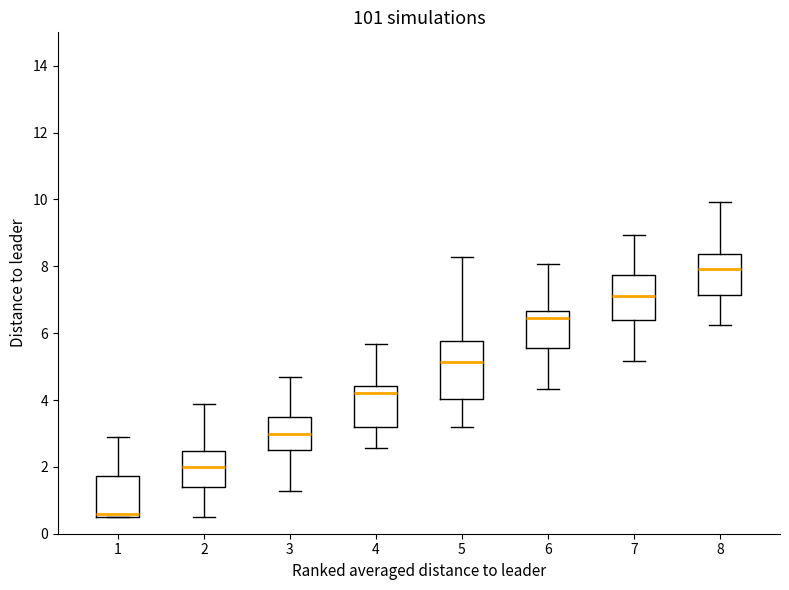

Which box's median line is the lowest?

1